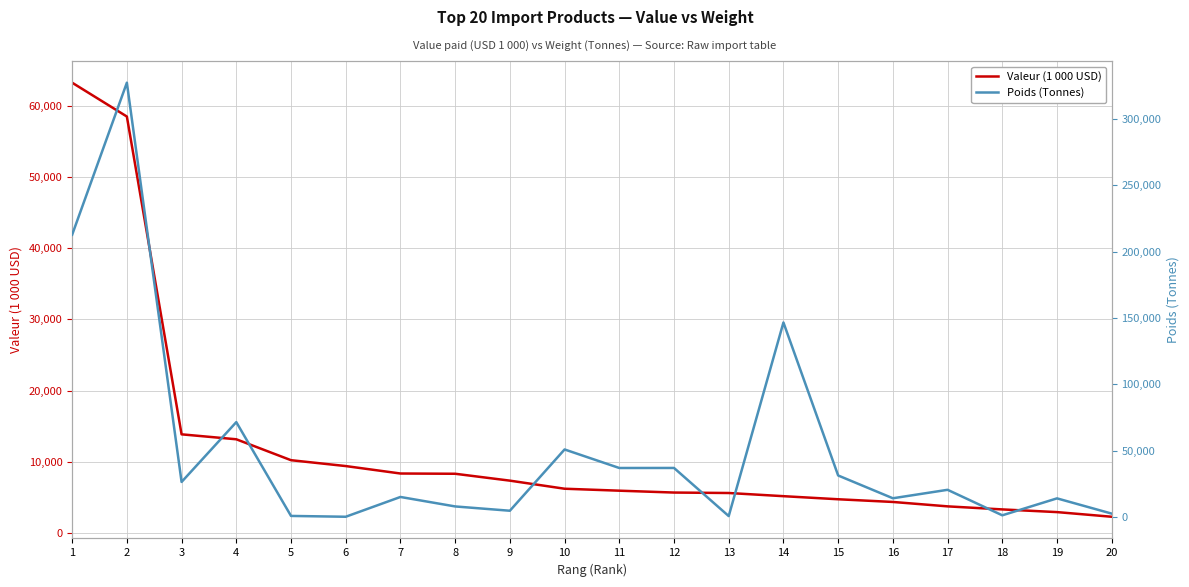

How many data points in Poids (Tonnes) are above 20604?

10